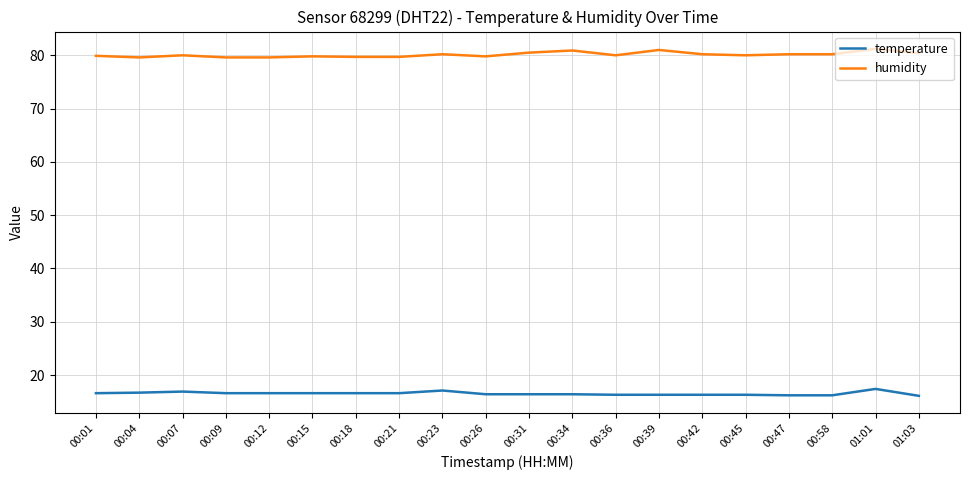

The temperature series shows 29.9 at 00:23. True or false?

False